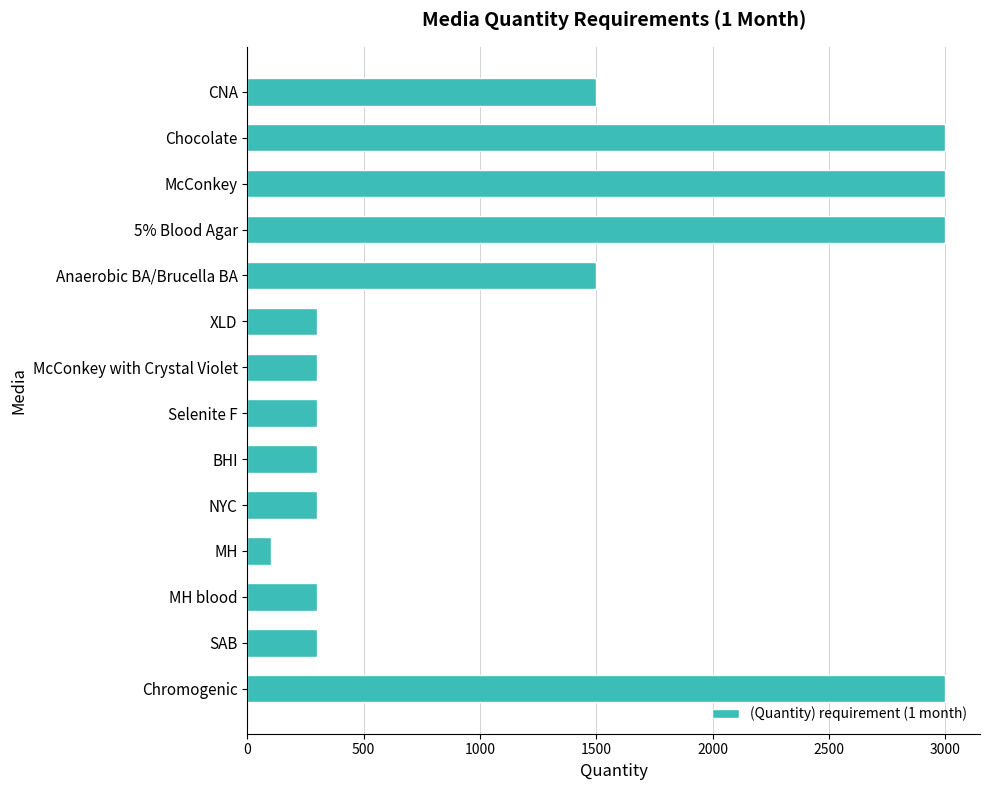

Which label corresponds to the smallest value in the chart?

MH